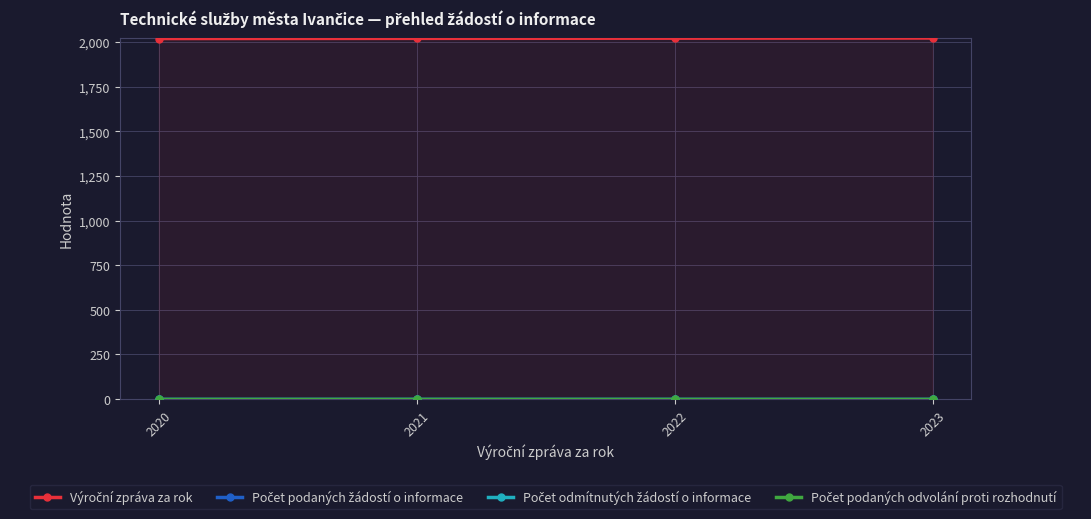

Is it true that Výroční zpráva za rok equals 2022 at 2022?

True